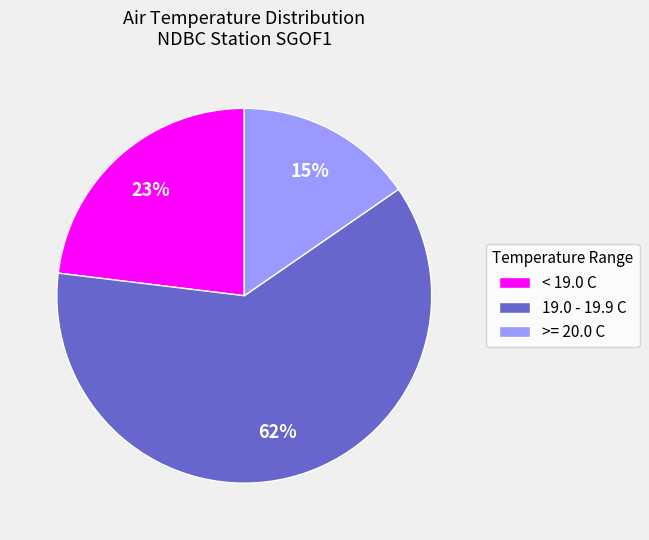

Which category has the smallest portion of the pie?

>= 20.0 C